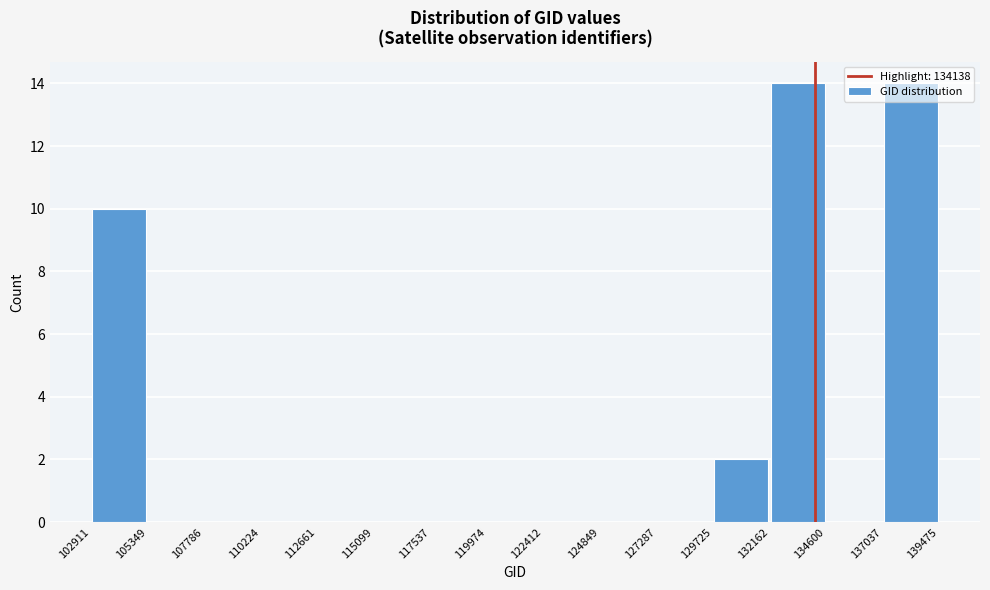

Reading left to right, transcribe this chart: for each bar, give the range it covers on the x-axis and its height. The values are not printed on the chart, so give them approximately, as read against the axis.

102911 to 105349: 10
105349 to 107786: 0
107786 to 110224: 0
110224 to 112661: 0
112661 to 115099: 0
115099 to 117537: 0
117537 to 119974: 0
119974 to 122412: 0
122412 to 124849: 0
124849 to 127287: 0
127287 to 129725: 0
129725 to 132162: 2
132162 to 134600: 14
134600 to 137037: 0
137037 to 139475: 14